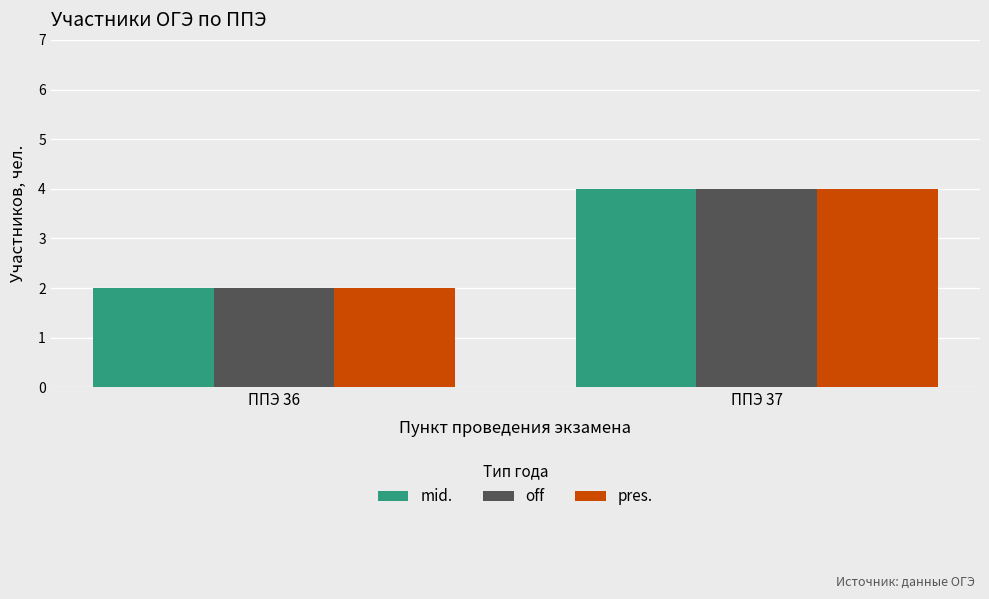

How many bars are there in total?

6